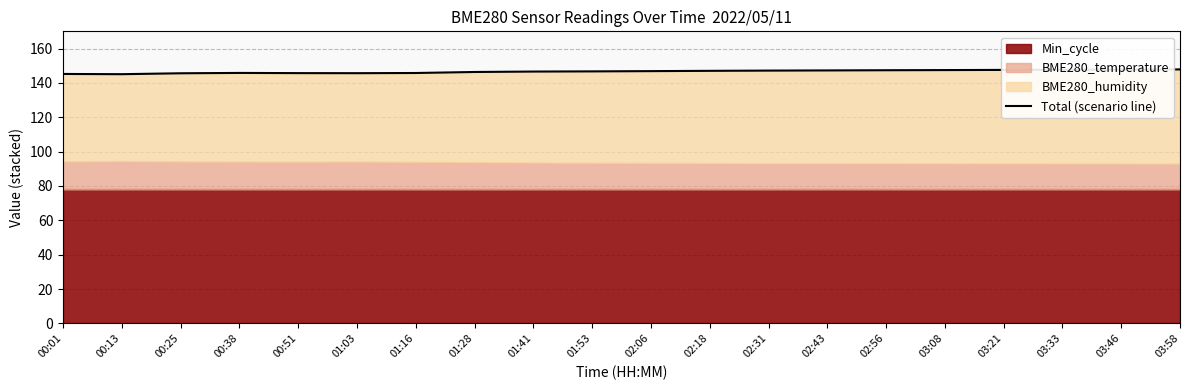

What position from the right is 01:28?

13